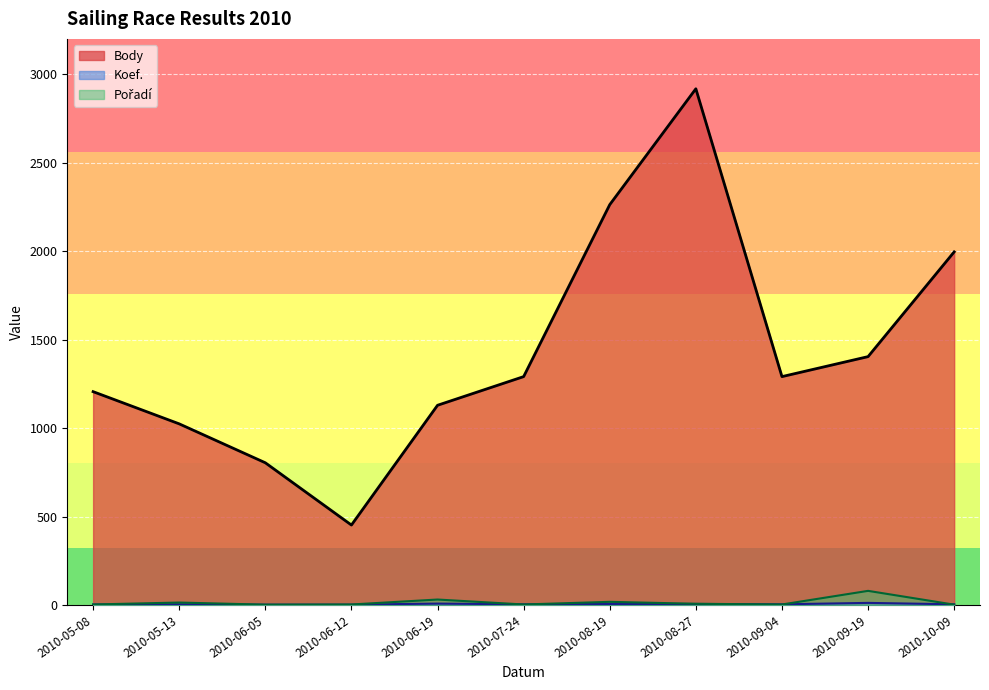

What is the value of the Koef. point at the 2nd from the left?

4